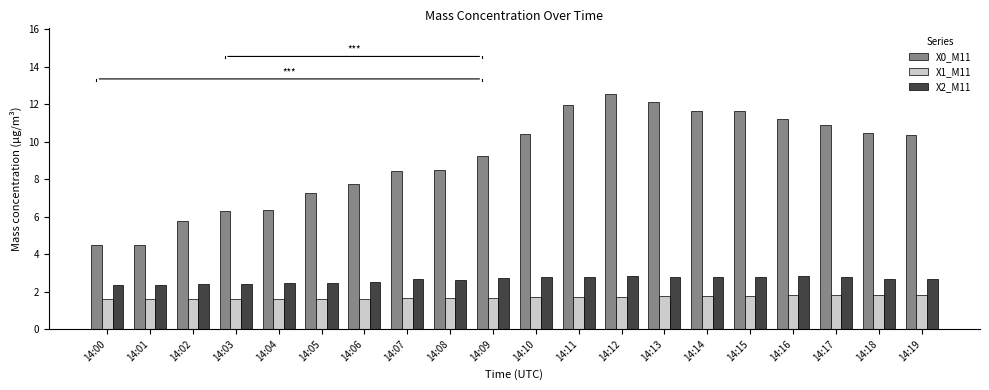

Is it true that X0_M11 equals 17.8 at 14:10?

False